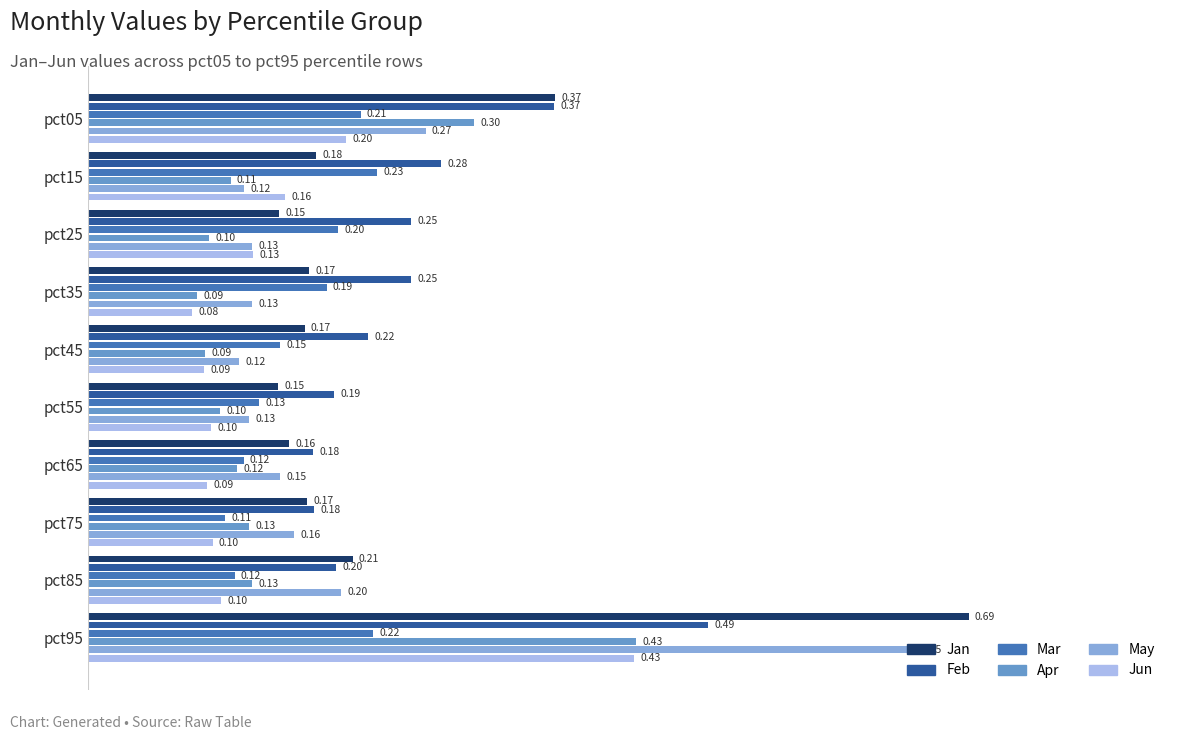

What is the sum of all Feb values?

2.6